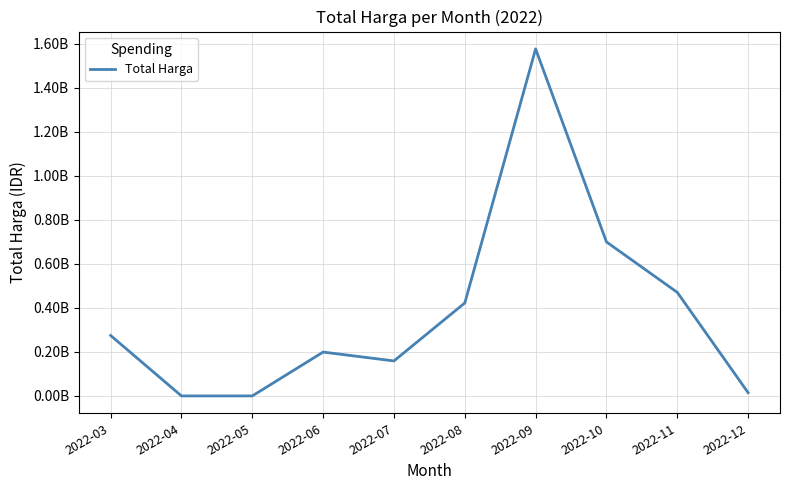

Does the chart display data point markers on the line(s)?

No